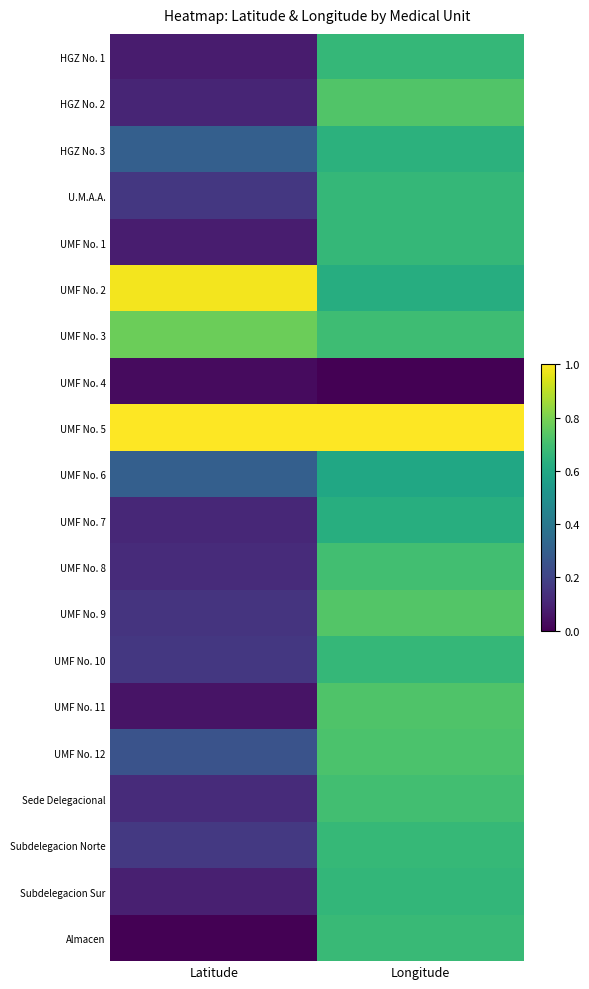

How many series are shown in this chart?

20